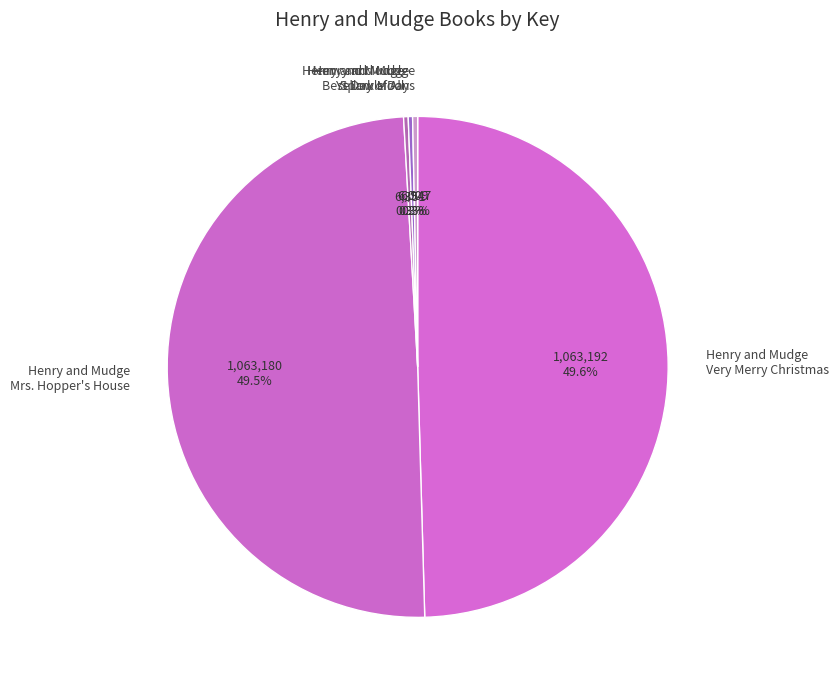

Does any single category account for the majority?

No